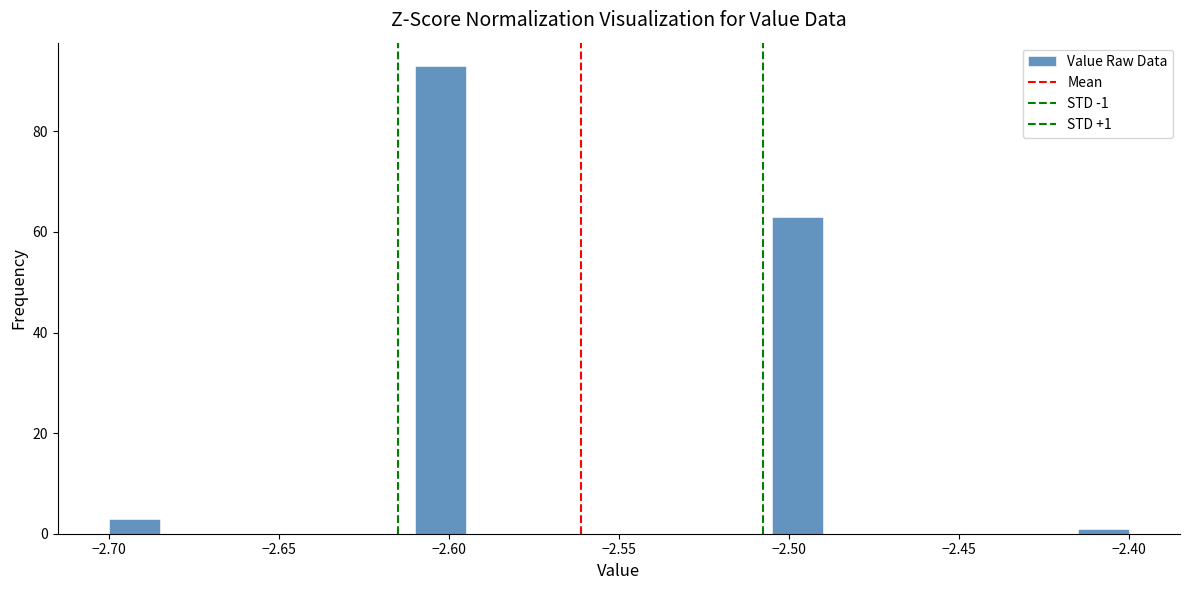

Around what value on the x-axis is the tallest bar? Give the approximate position of its centre, as read against the axis.

-2.600